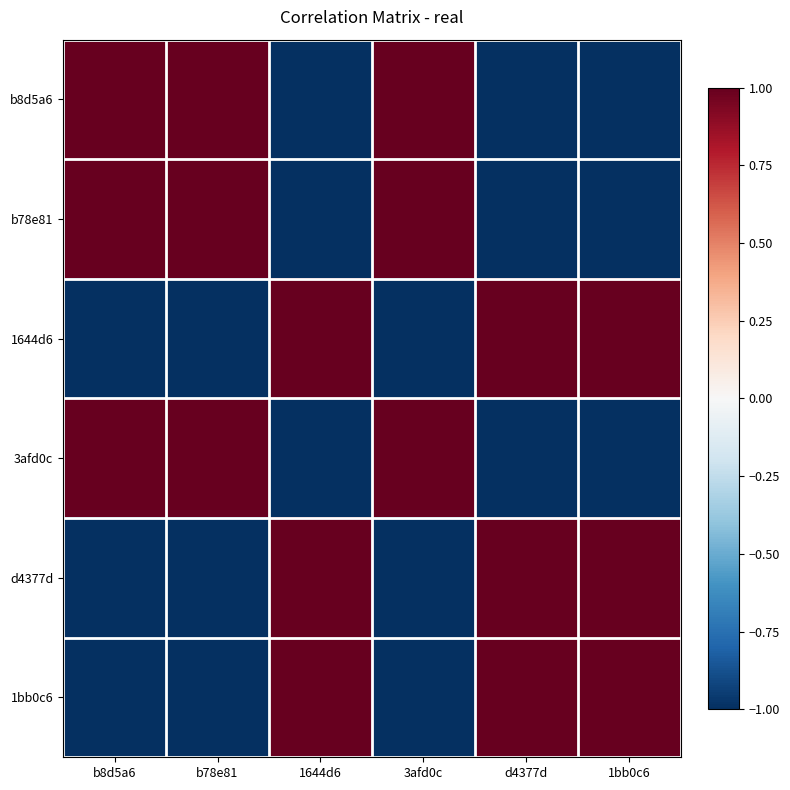

Count the number of data series in this chart.

6